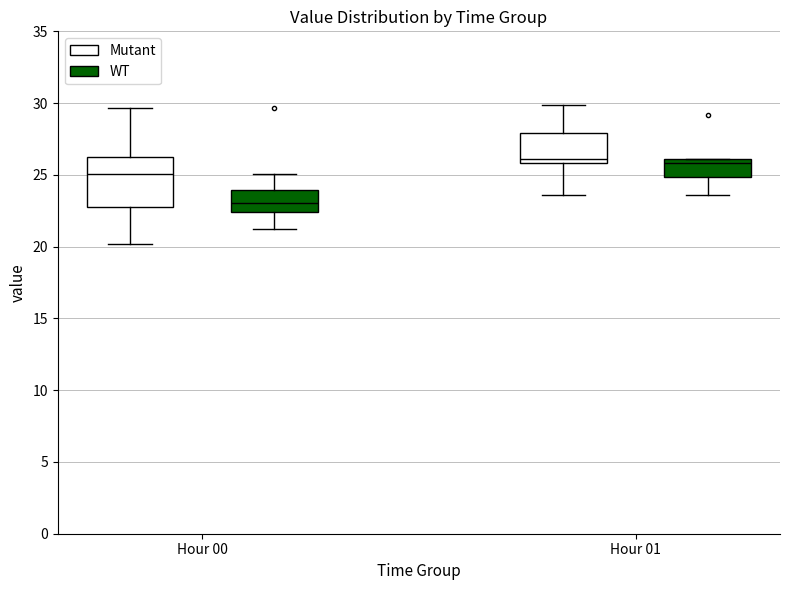

Which box is the tallest, from its lower edge to its upper edge?

Hour 00 (Mutant)